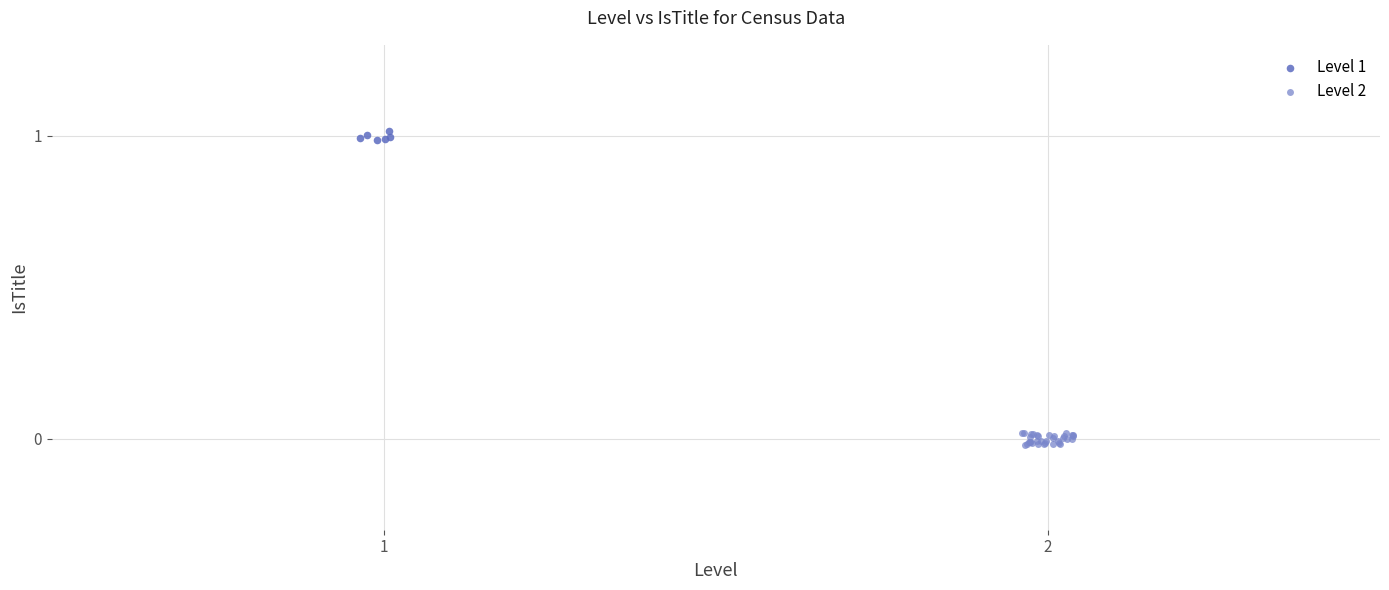

Which series contains the highest Y value?

Level 1